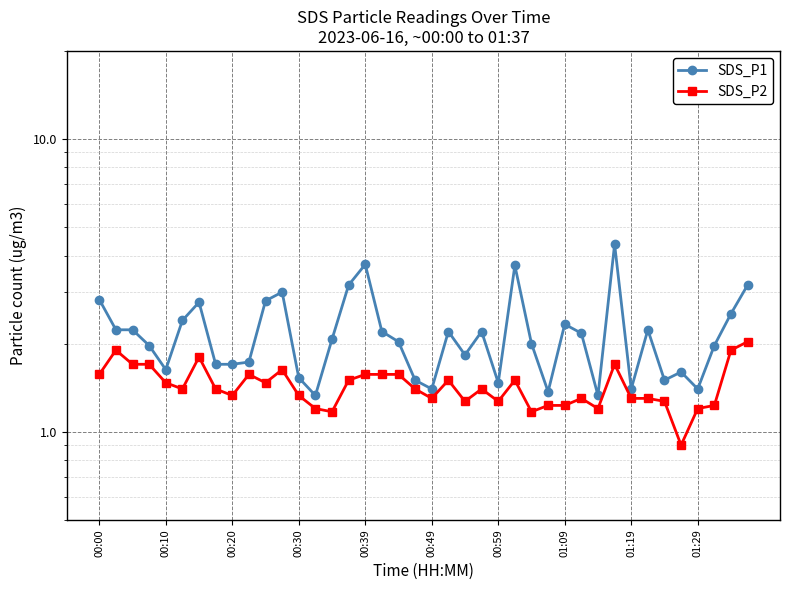

Which series has the largest range (max minus min)?

SDS_P1